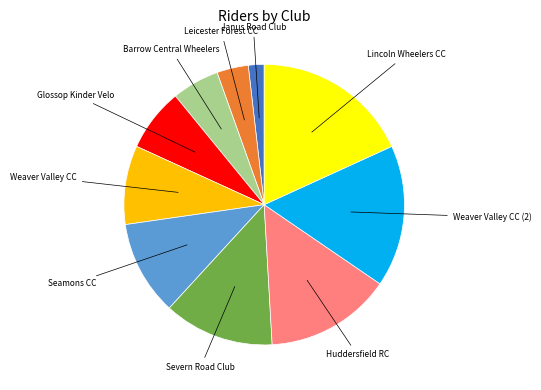

Is there any slice that represents more than half of the pie?

No